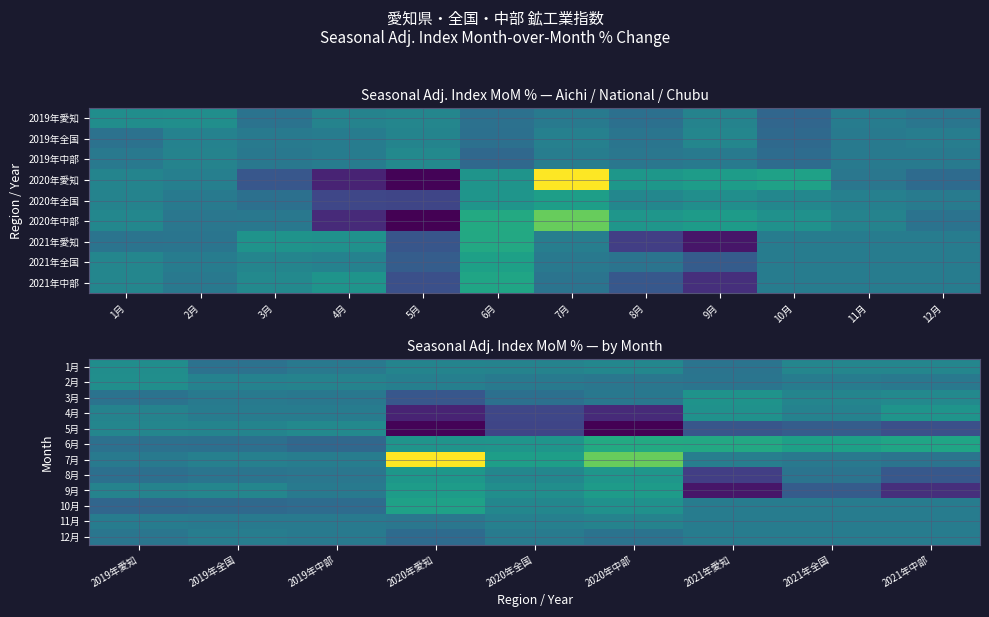

True or false: 3月 has a value of -1.0 at 2020年中部.

True